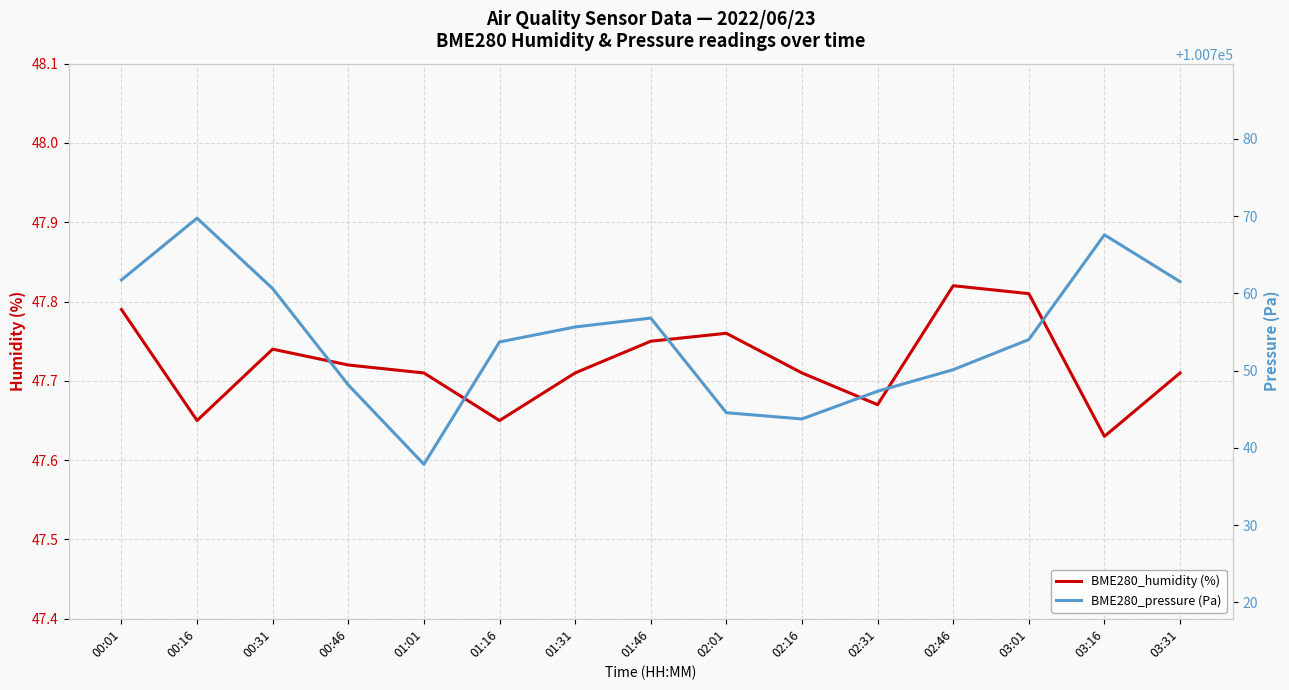

What is the total value across all series at 01:31?

100803.4